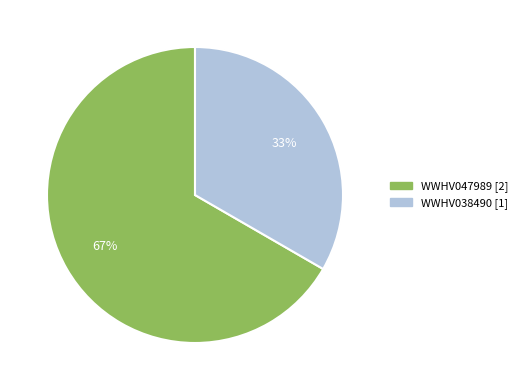

Combined, do WWHV038490 and WWHV047989 account for over 50%?

Yes